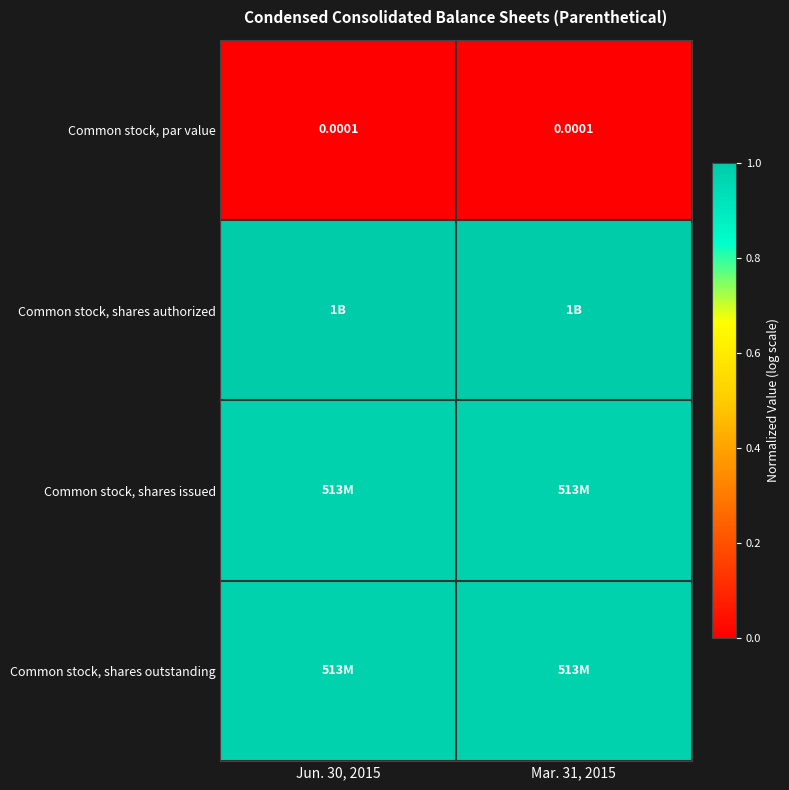

Which has a higher value, Mar. 31, 2015 or Jun. 30, 2015?

Mar. 31, 2015